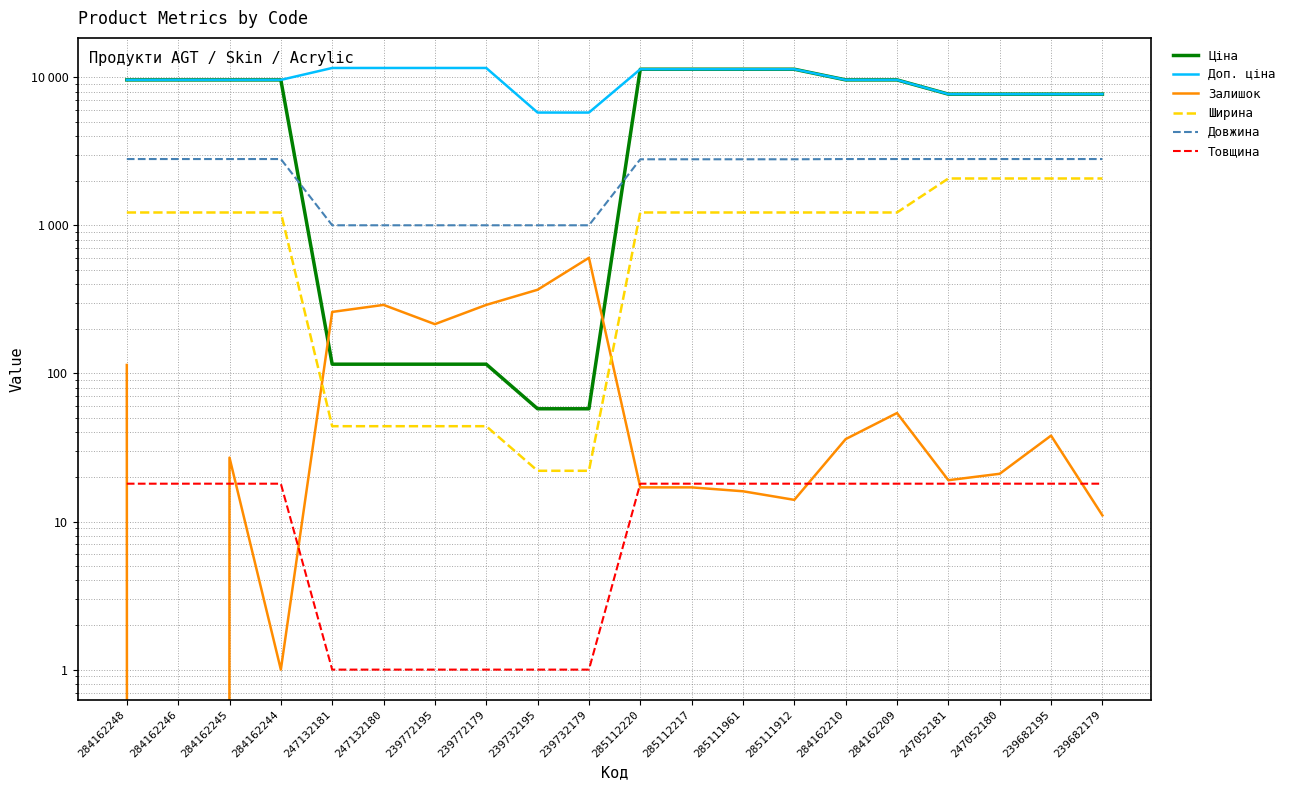

Which series has the largest range (max minus min)?

Ціна